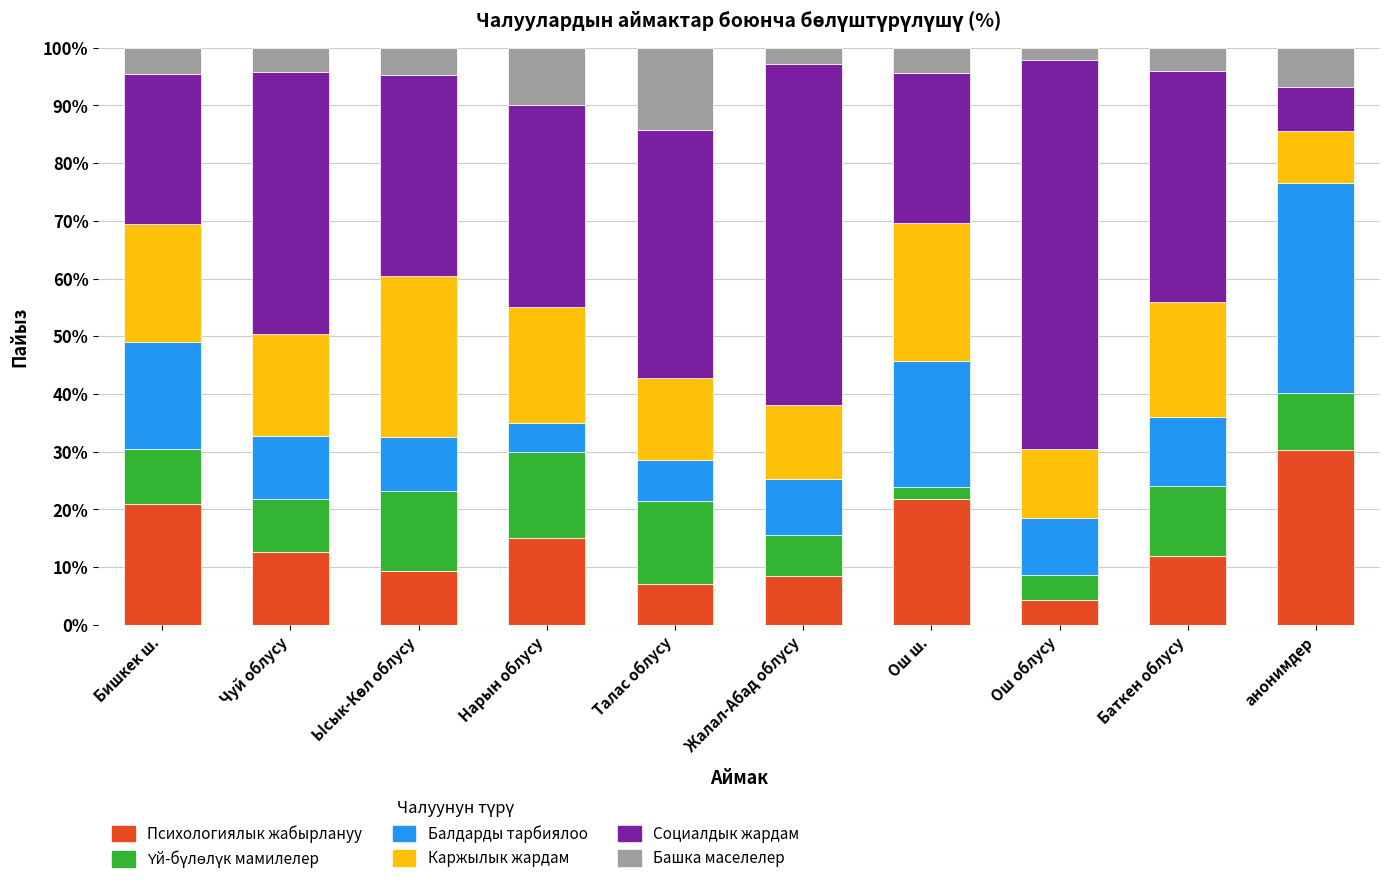

The value of Психологиялык жабырлануу at Талас облусу is 7.1. True or false?

True